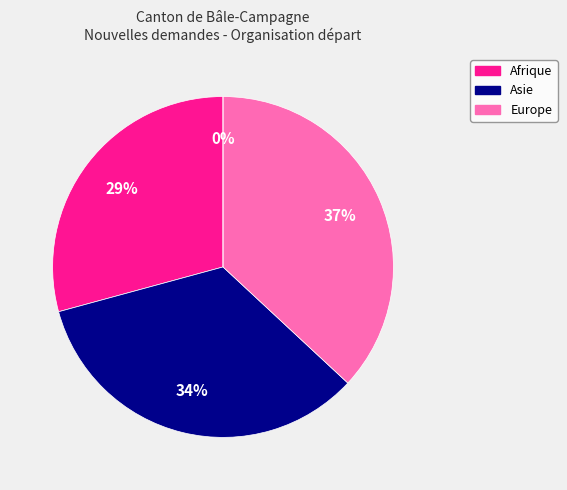

How many segments does this pie chart have?

4